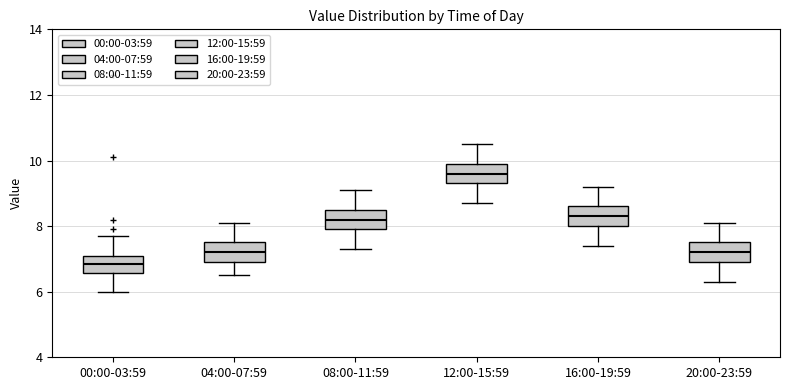

Where does the upper whisker of the box for 16:00-19:59 end on the y-axis? The values are not printed on the chart, so give them approximately, as read against the axis.

9.2